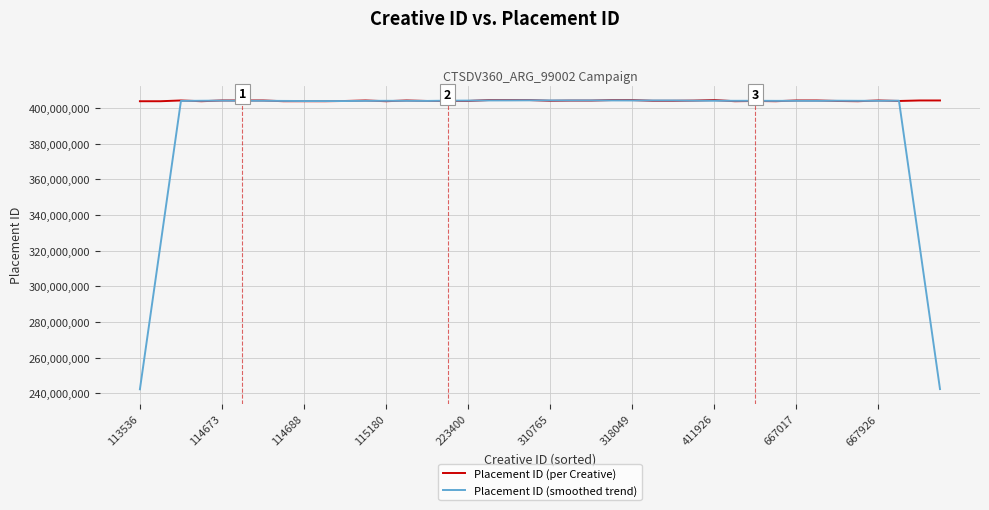

Which series has the widest spread of values?

Placement ID (smoothed trend)